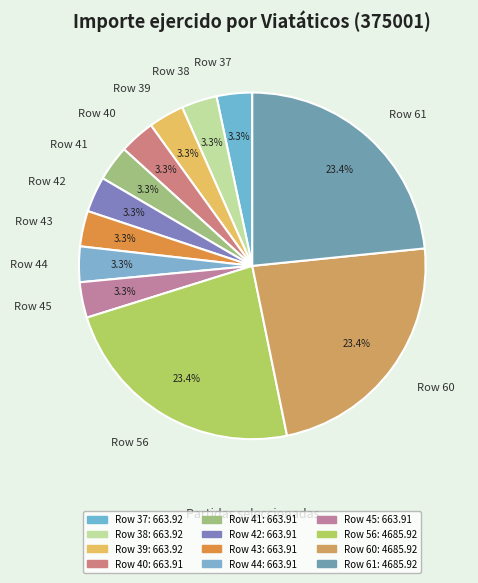

What percentage is the Row 61 slice, to the nearest percent?

23%